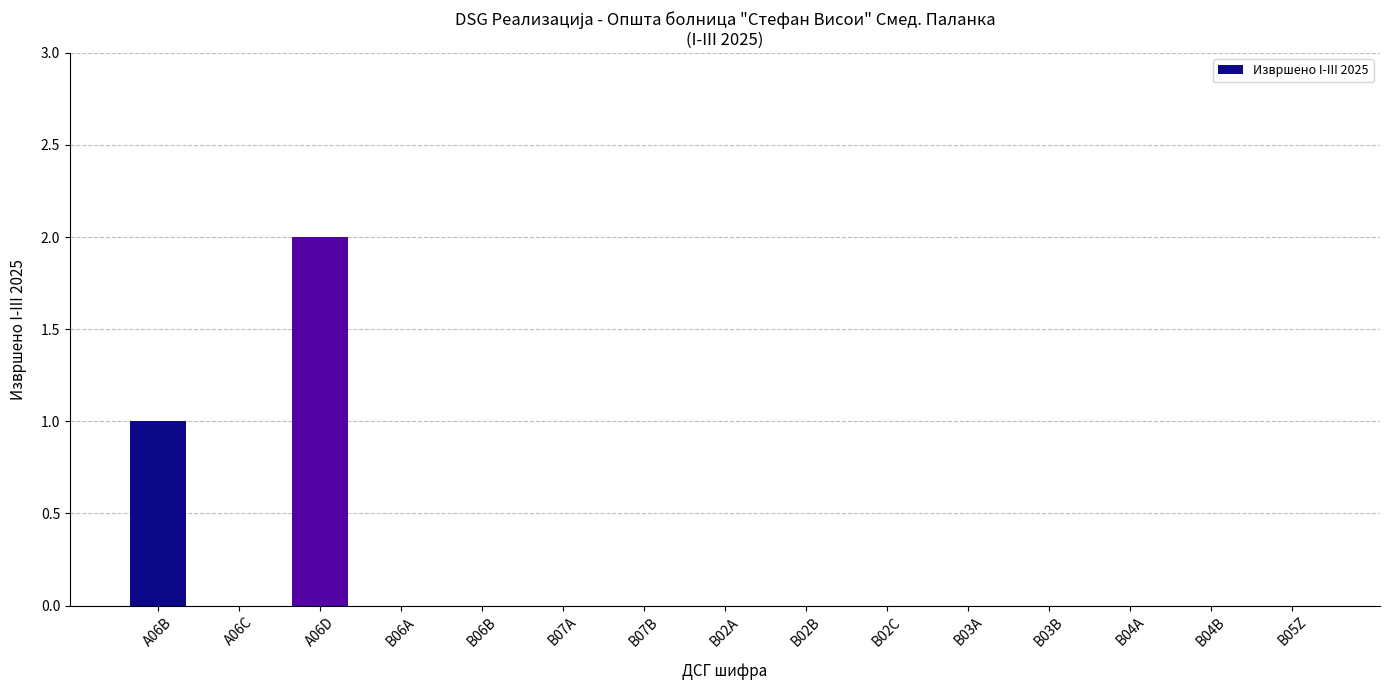

Which category has the highest value across all series?

A06D